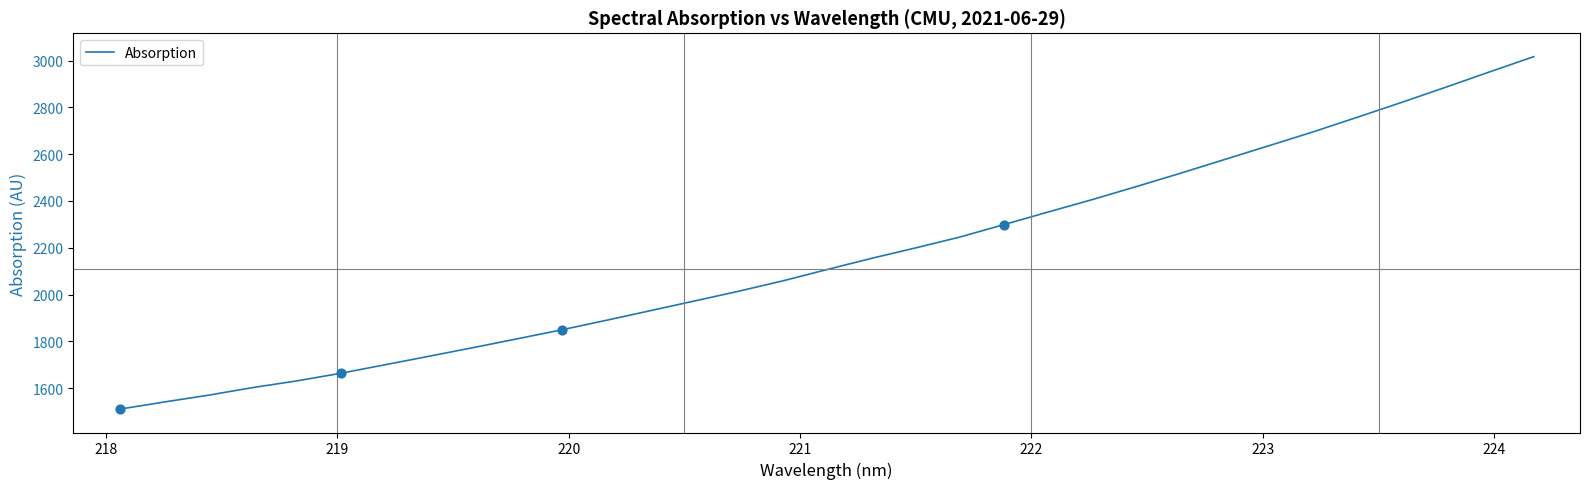

What is the difference between the maximum and minimum values?

1507.5